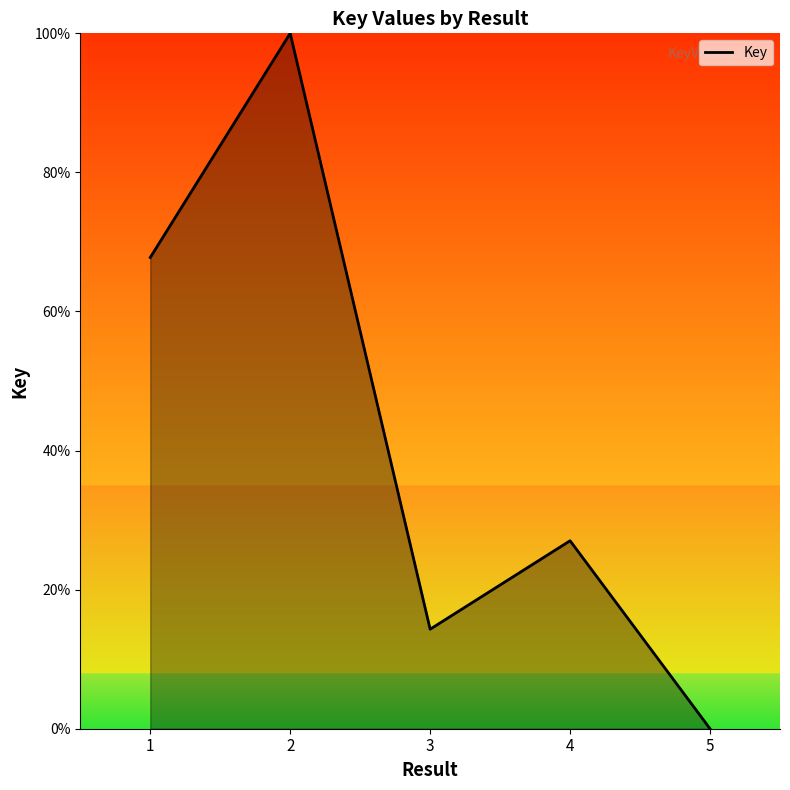

Which has a higher value, 2 or 3?

2